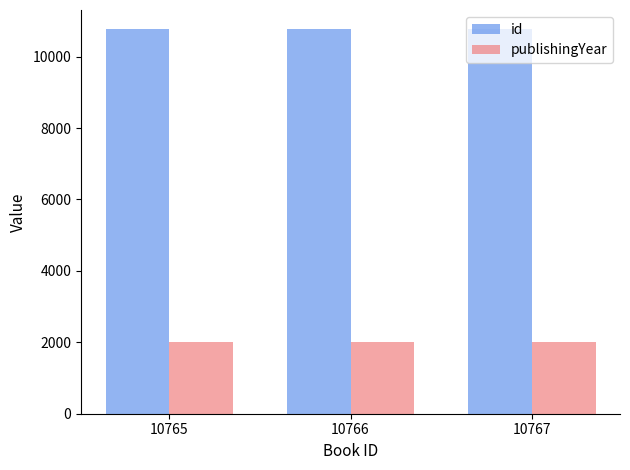

What is the maximum value for publishingYear?

2019